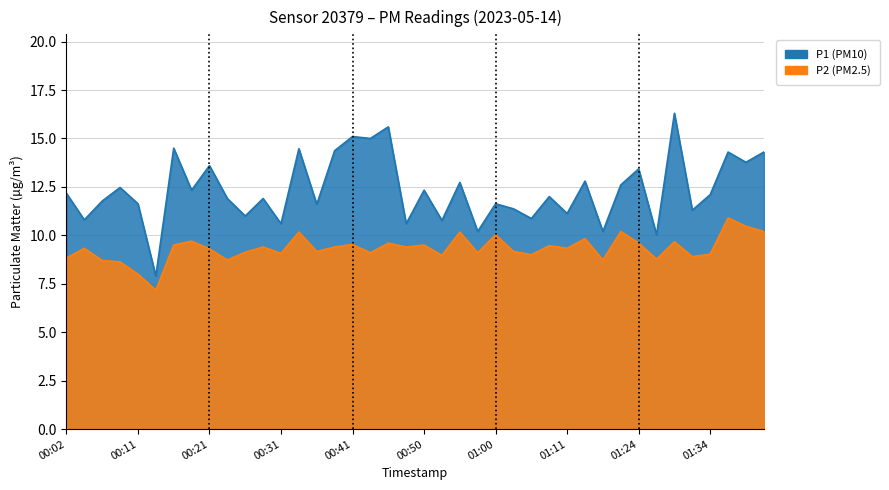

What is the sum of the P2 values at 00:14 and 00:55?

17.3